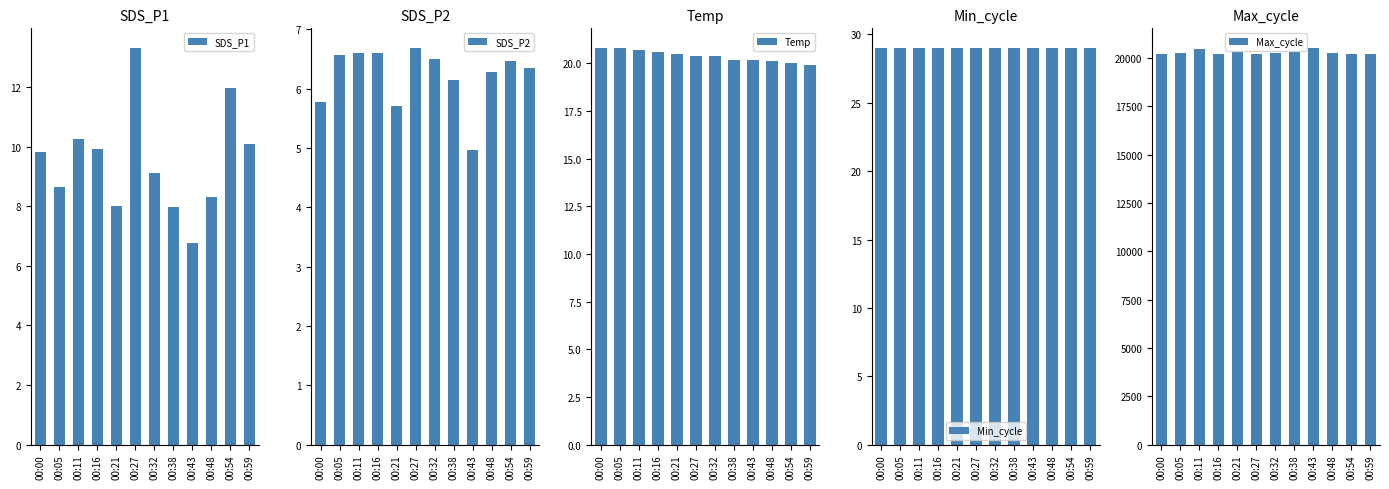

Is the value of SDS_P2 at 00:43 greater than the value of Min_cycle at 00:48?

No